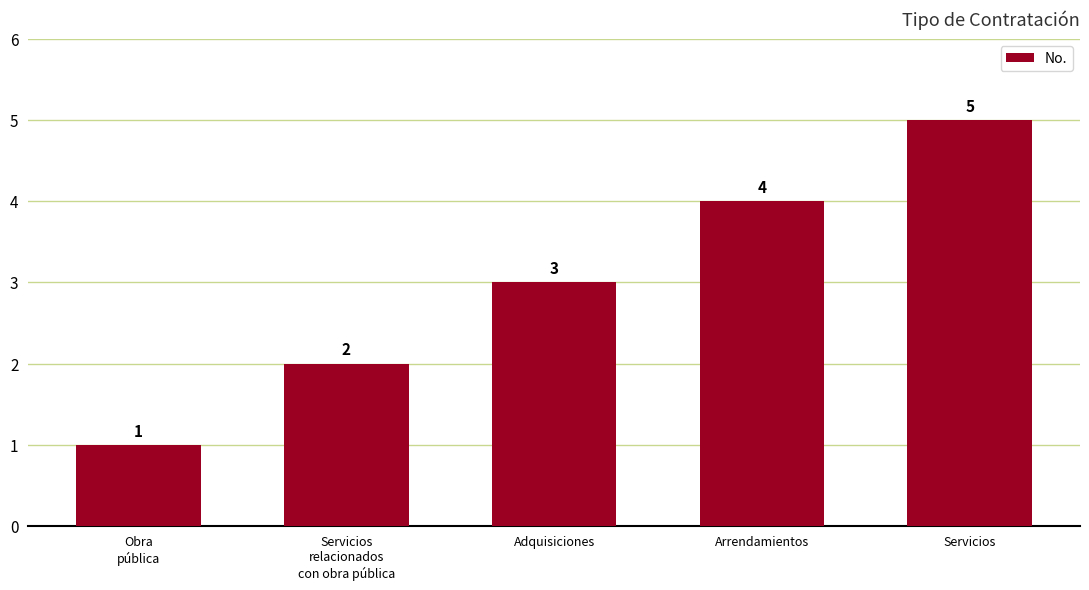

List the labels in order of value, smallest first.

Obra
pública, Servicios
relacionados
con obra pública, Adquisiciones, Arrendamientos, Servicios